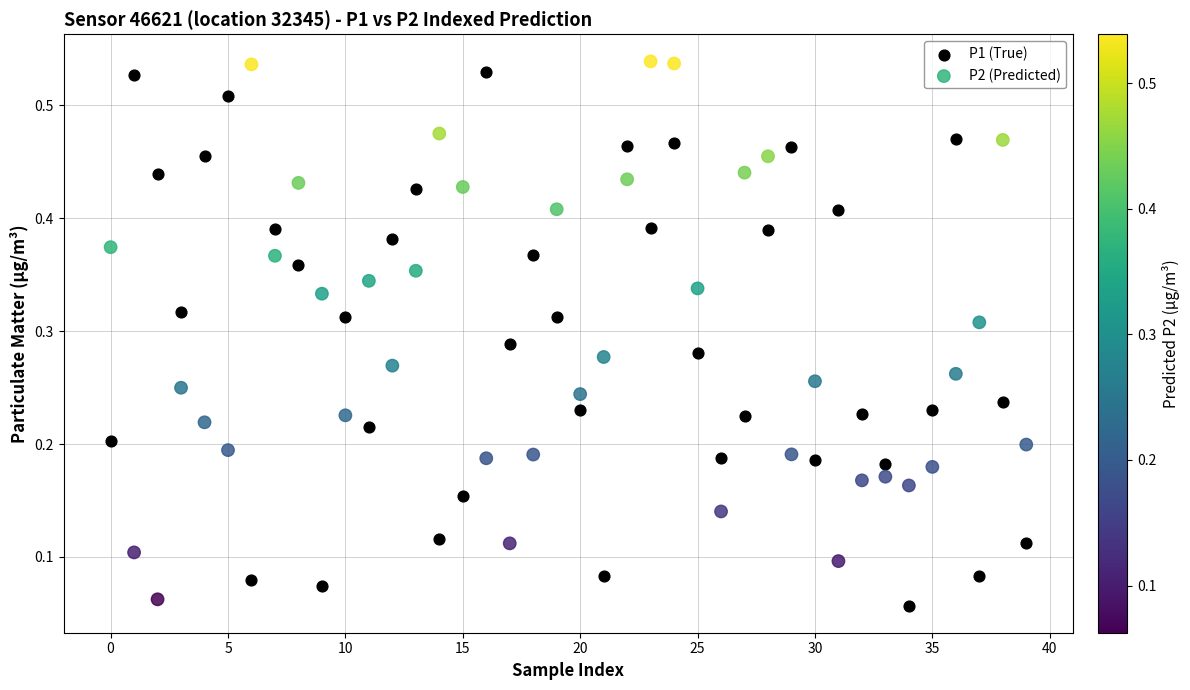

What are all the series names shown in the legend?

P1 (True), P2 (Predicted)